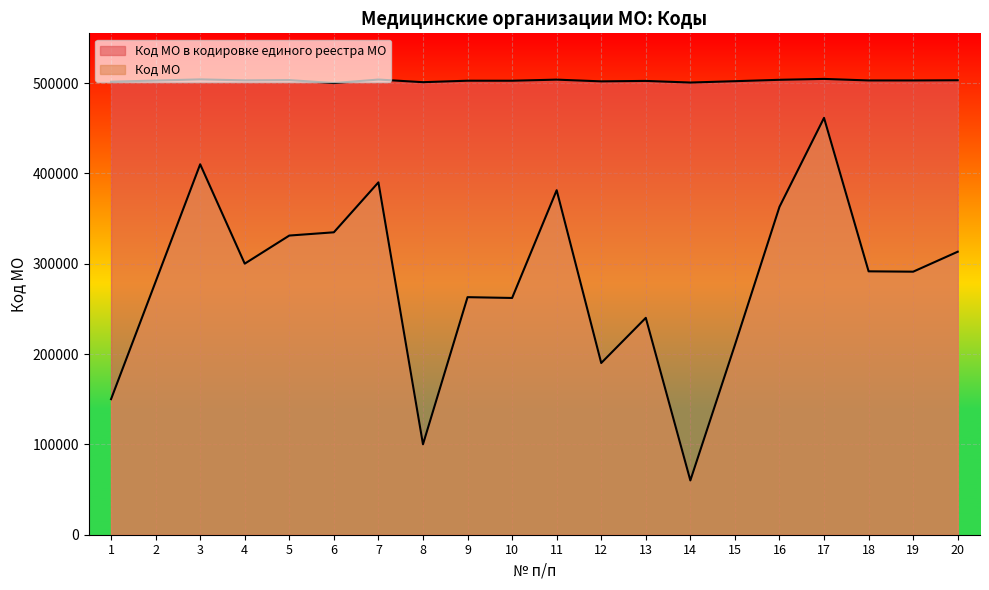

How many interior local valleys does the Код МО в кодировке единого реестра МО series have?

7